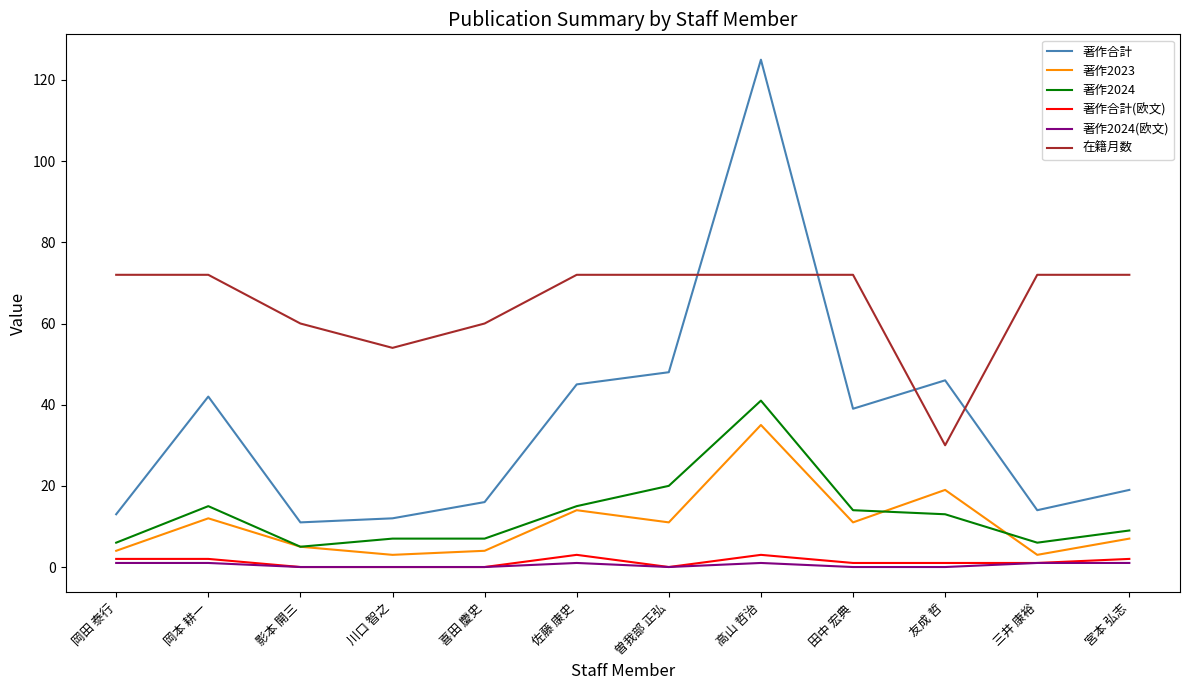

Which series has the largest total across all categories?

在籍月数